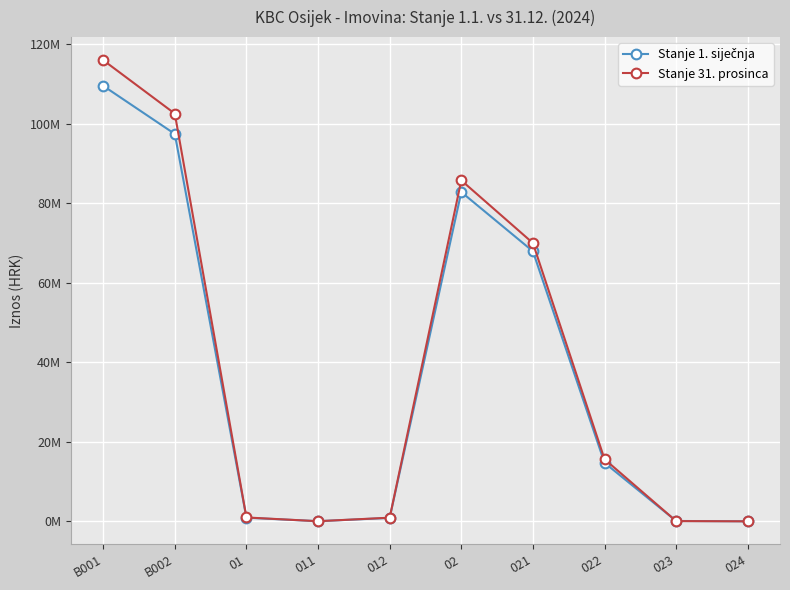

Does the chart have visible grid lines?

Yes